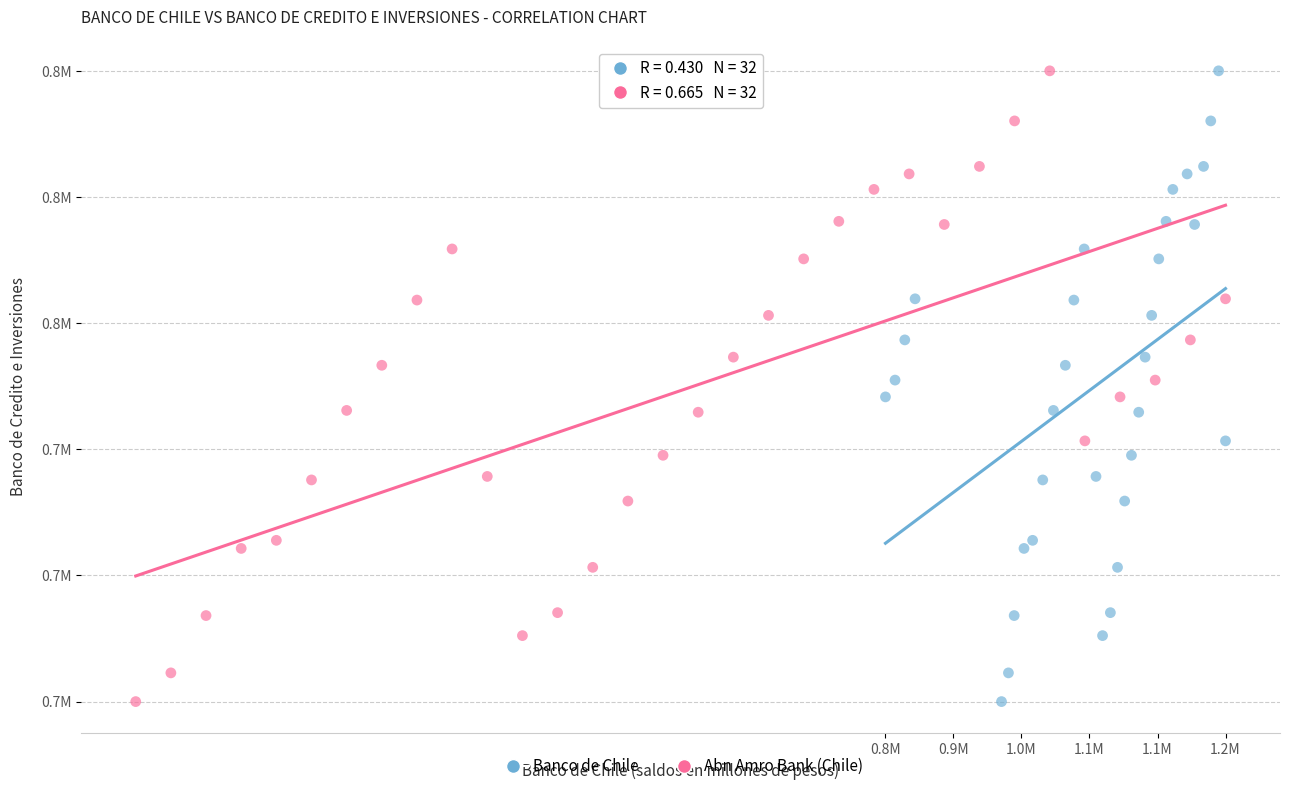

What are all the series names shown in the legend?

Banco de Chile, Abn Amro Bank (Chile)